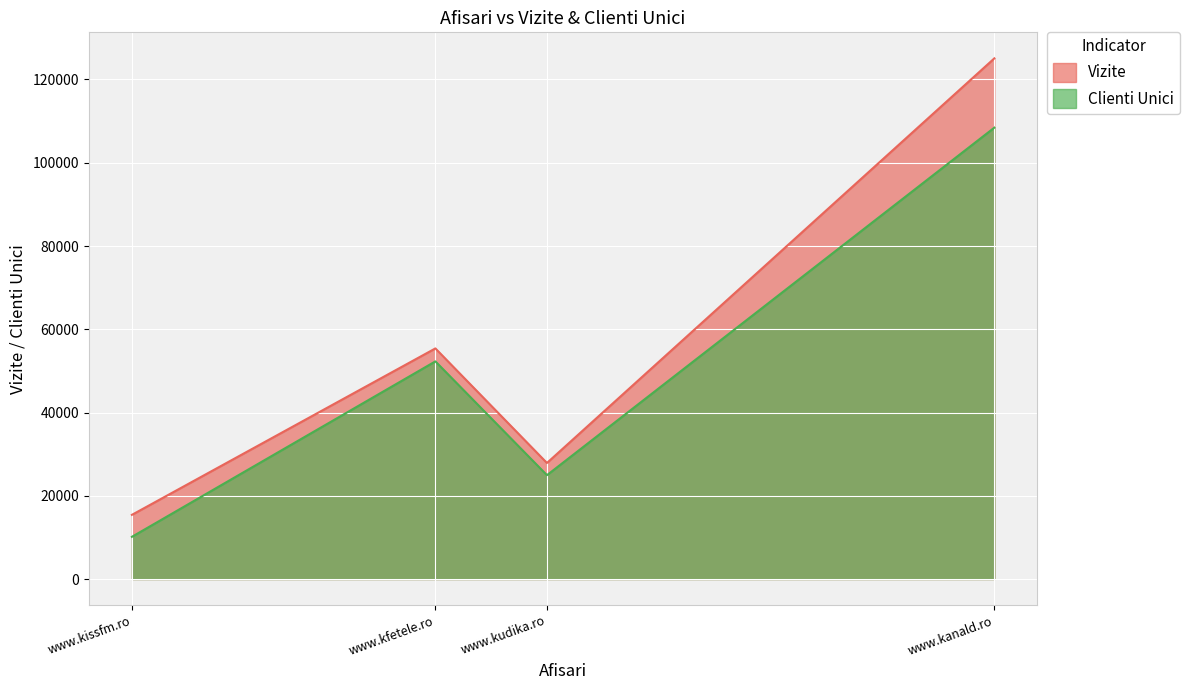

Is it true that Clienti Unici equals 52285 at www.kfetele.ro?

True